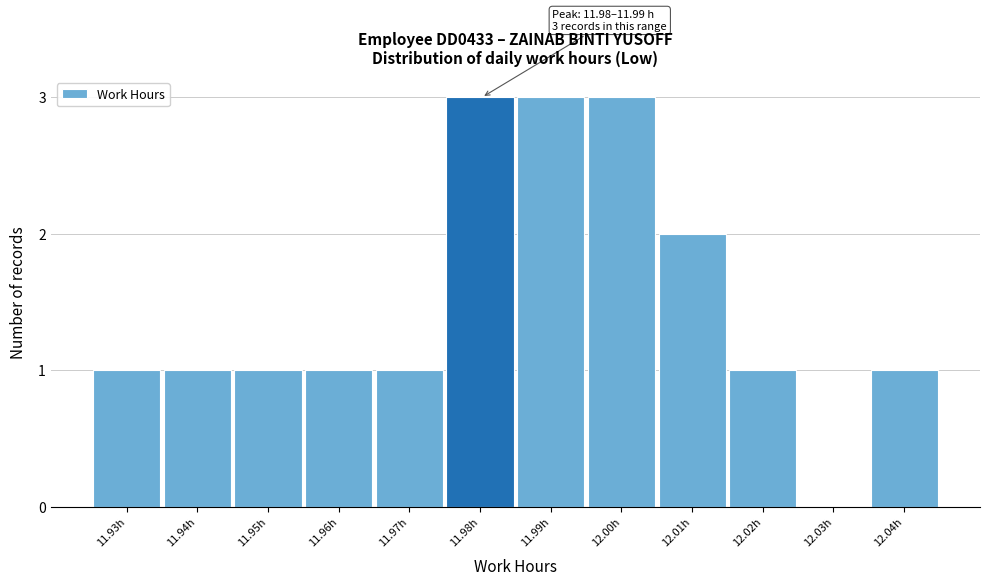

Reading left to right, transcribe all the data shown in this chart.

11.93h=1	11.94h=1	11.95h=1	11.96h=1	11.97h=1	11.98h=3	11.99h=3	12.00h=3	12.01h=2	12.02h=1	12.03h=0	12.04h=1